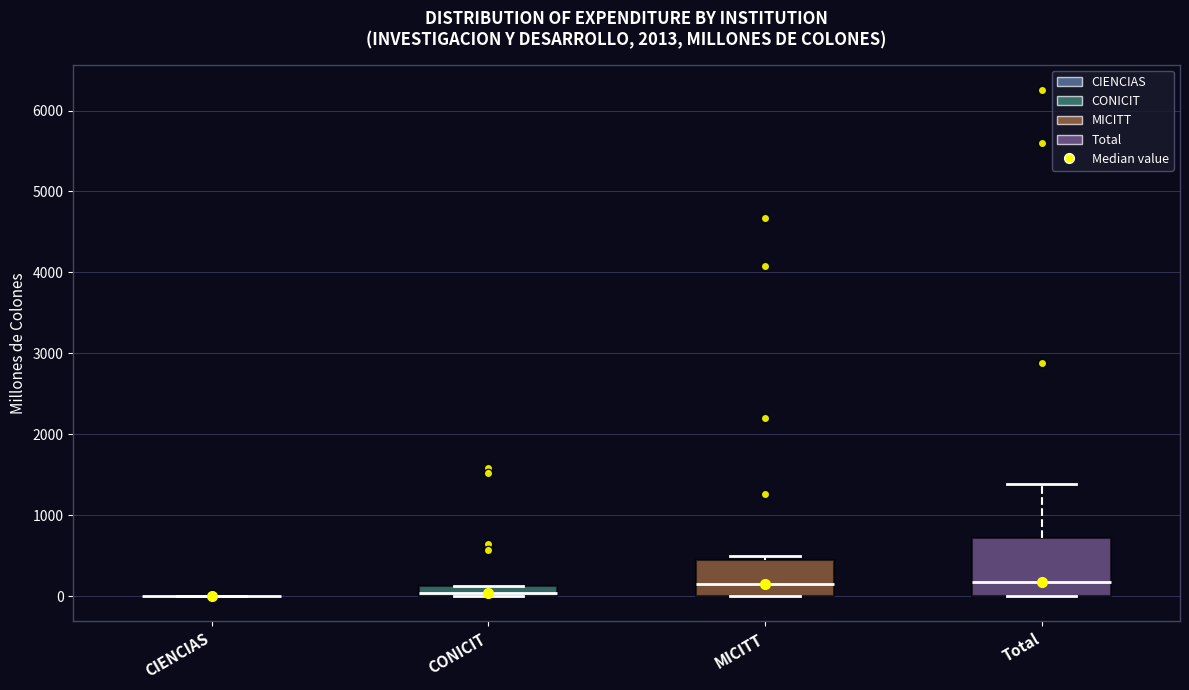

Comparing the boxes themselves (not the whiskers), which one is the tallest?

Total